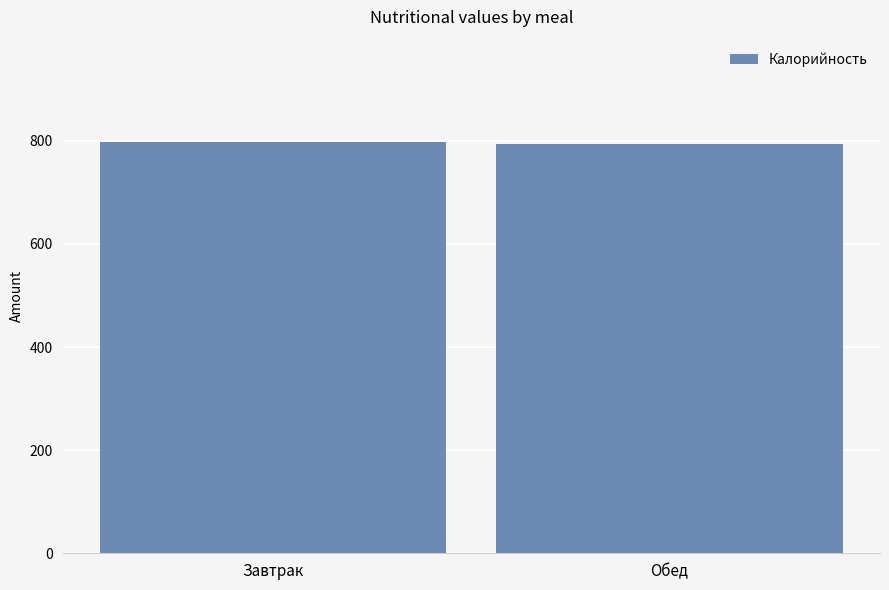

What is the ratio of the value at Обед to the value at Завтрак?

1.0